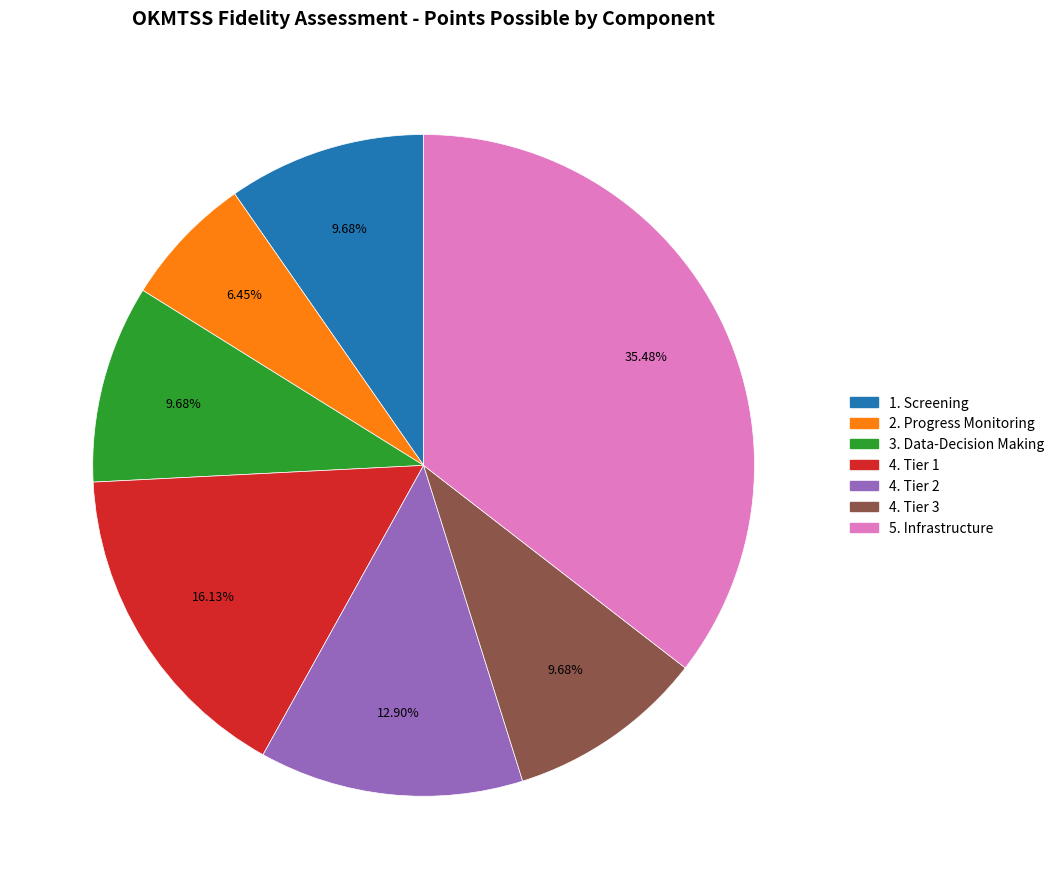

Does 5. Infrastructure represent more than half of the total?

No